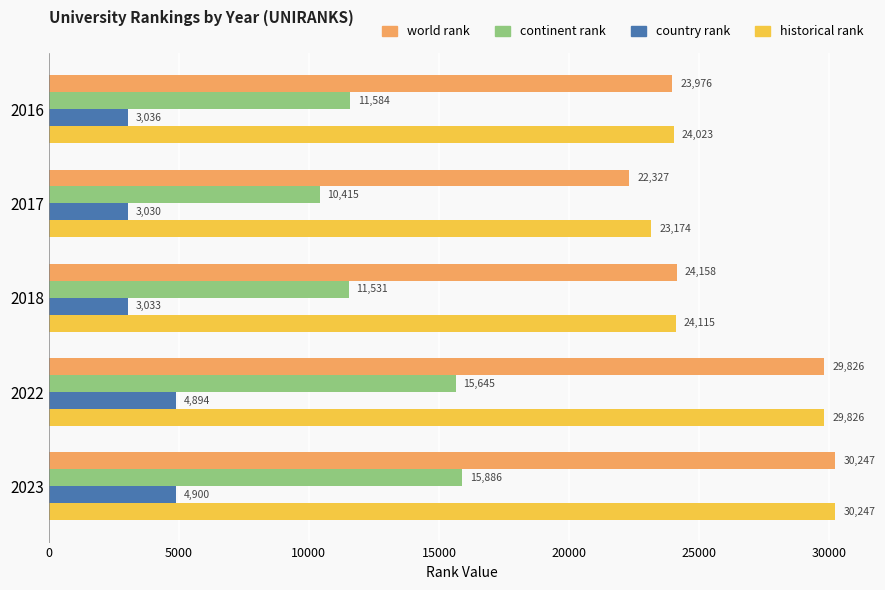

Which series has the largest total across all categories?

historical rank